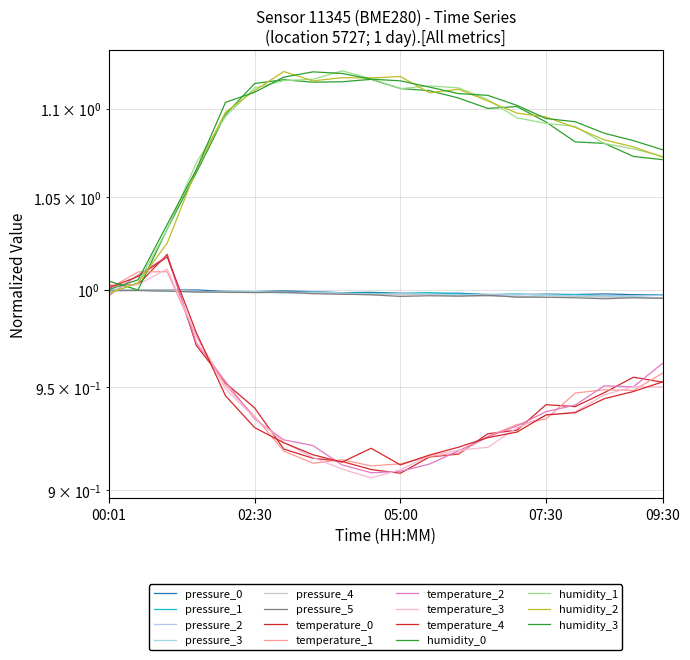

Reading left to right, extract all data points from this chart.

pressure: 1.0	1.0	1.0	1.0	1.0	1.0	1.0	1.0	1.0	1.0	1.0	1.0	1.0	1.0	1.0	1.0	1.0	1.0	1.0	1.0
temperature: 1.0	1.0	1.0	1.0	0.9	0.9	0.9	0.9	0.9	0.9	0.9	0.9	0.9	0.9	0.9	0.9	0.9	0.9	1.0	1.0
humidity: 1.0	1.0	1.0	1.1	1.1	1.1	1.1	1.1	1.1	1.1	1.1	1.1	1.1	1.1	1.1	1.1	1.1	1.1	1.1	1.1